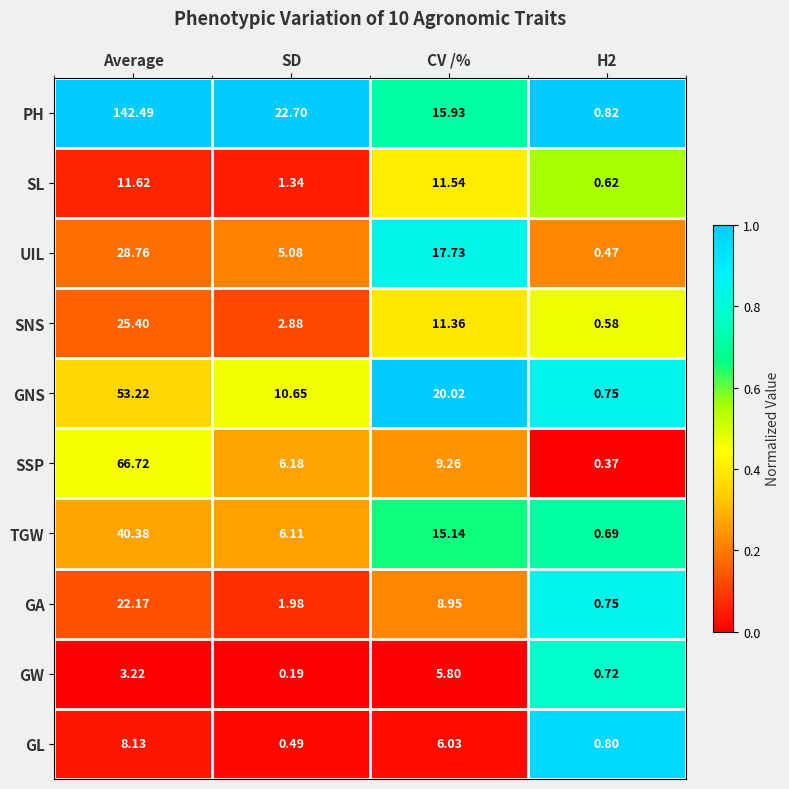

How many data points does each series have?

4